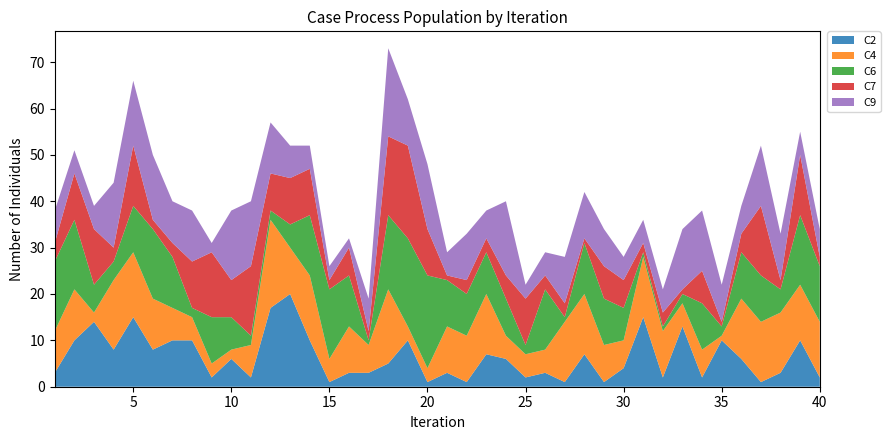

Reading right to left, extract all data points from this chart.

C2: 2	10	3	1	6	10	2	13	2	15	4	1	7	1	3	2	6	7	1	3	1	10	5	3	3	1	10	20	17	2	6	2	10	10	8	15	8	14	10	3
C4: 12	12	13	13	13	1	6	5	10	13	6	8	13	13	5	5	5	13	10	10	3	3	16	6	10	5	14	10	19	7	2	3	5	7	11	14	15	2	11	9
C6: 12	15	5	10	10	2	10	2	1	1	7	10	11	1	13	2	8	9	9	10	20	19	16	1	11	15	13	5	2	2	7	10	2	11	15	10	4	6	15	15
C7: 2	13	2	15	4	1	7	1	3	2	6	7	1	3	3	10	5	3	3	1	10	20	17	2	6	2	10	10	8	15	8	14	10	3	2	13	3	12	10	4
C9: 6	5	10	13	6	8	13	13	5	5	5	8	10	10	5	3	16	6	10	5	14	10	19	7	2	3	5	7	11	14	15	2	11	9	14	14	14	5	5	7